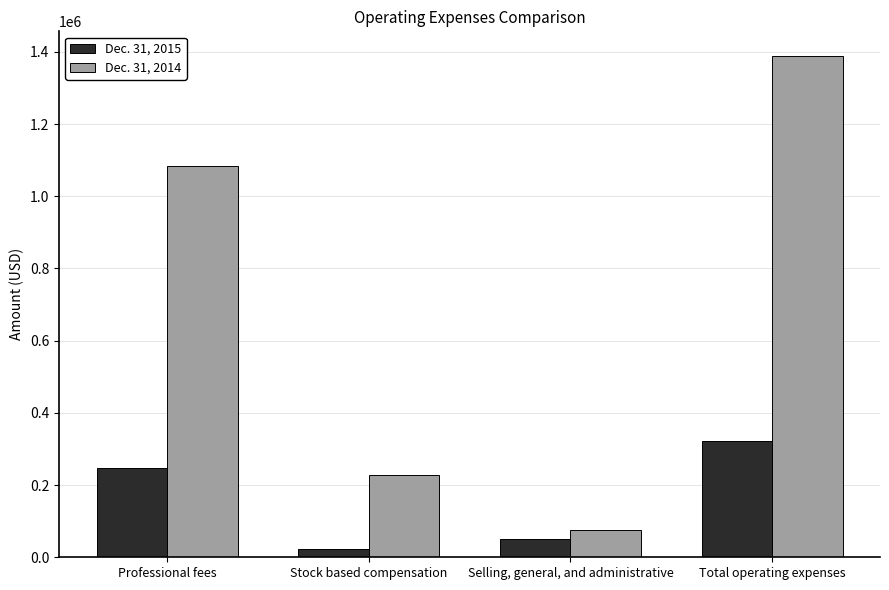

Reading left to right, extract all data points from this chart.

Dec. 31, 2015: Professional fees=248034	Stock based compensation=22910	Selling, general, and administrative=51243	Total operating expenses=322187
Dec. 31, 2014: Professional fees=1085146	Stock based compensation=227740	Selling, general, and administrative=74549	Total operating expenses=1387435